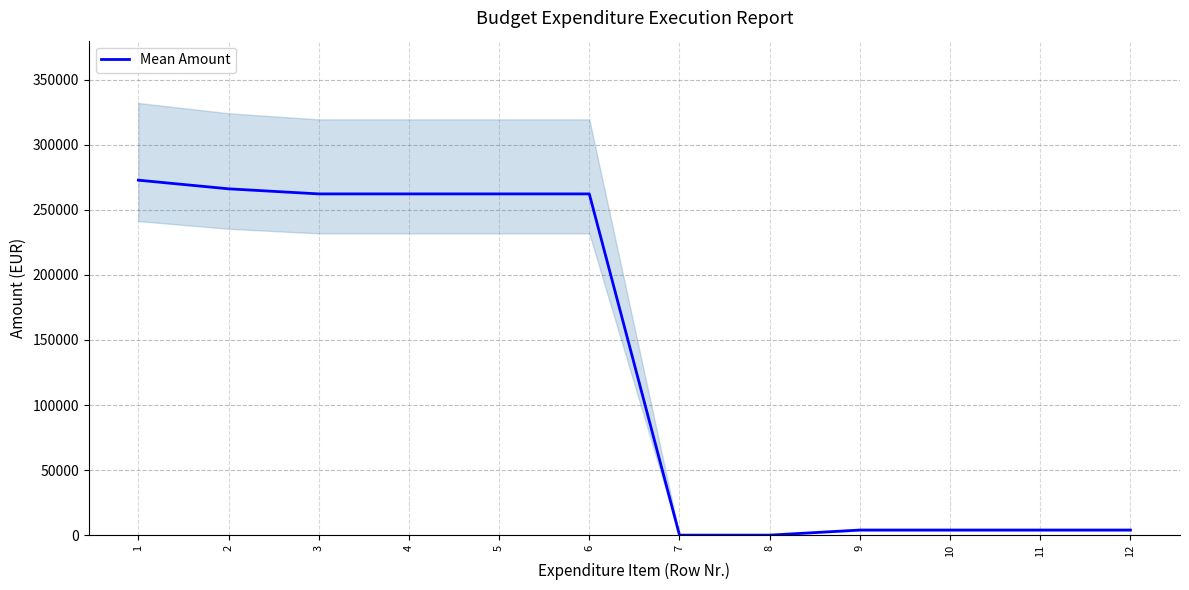

How many positive values are there?

10